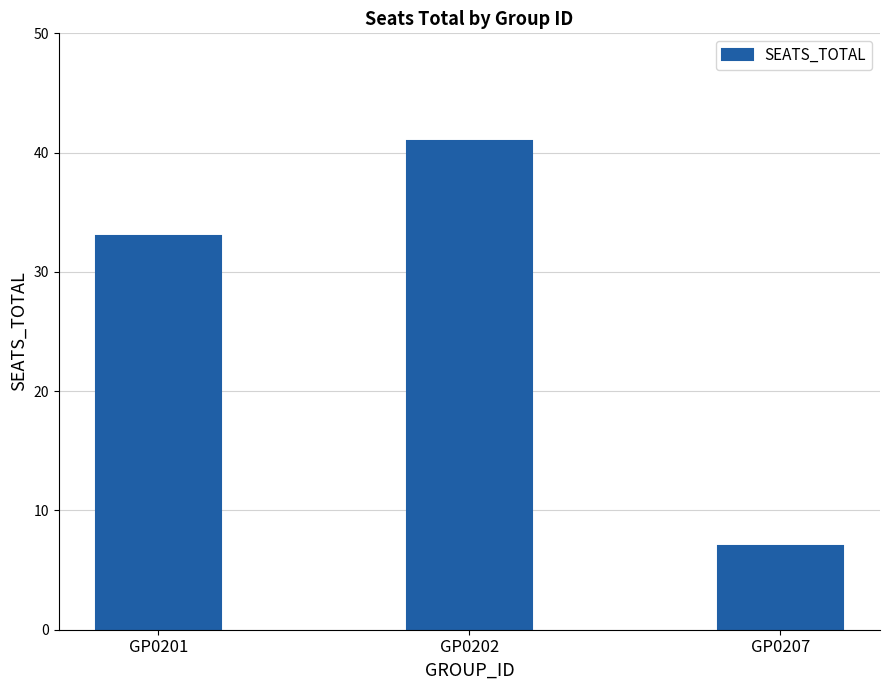

What is the difference between the maximum and minimum values?

34